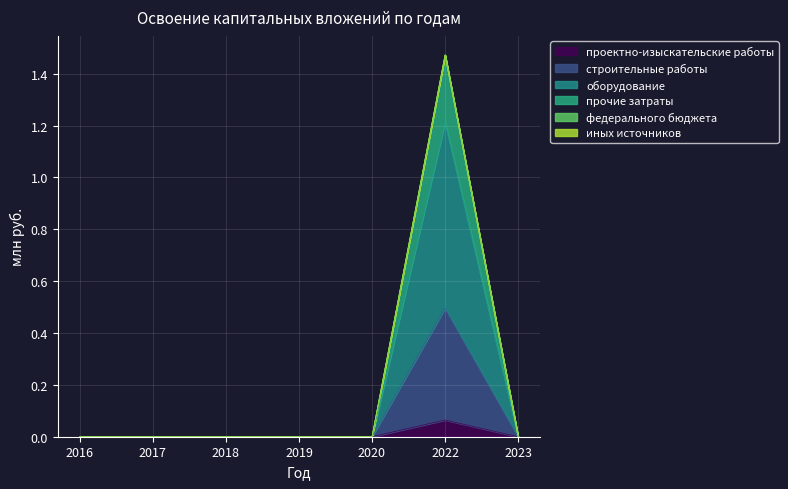

Count the прочие затраты values in the range 0 to 1.

6